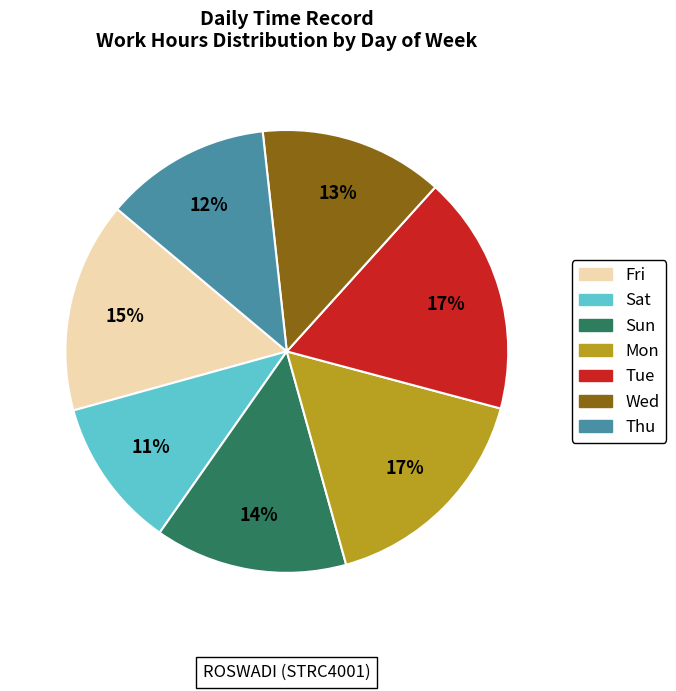

Which category has the smallest portion of the pie?

Sat